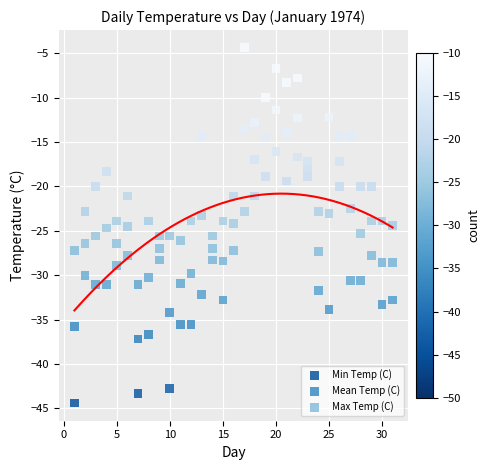

Which series has the widest spread of Y values?

Min Temp (C)